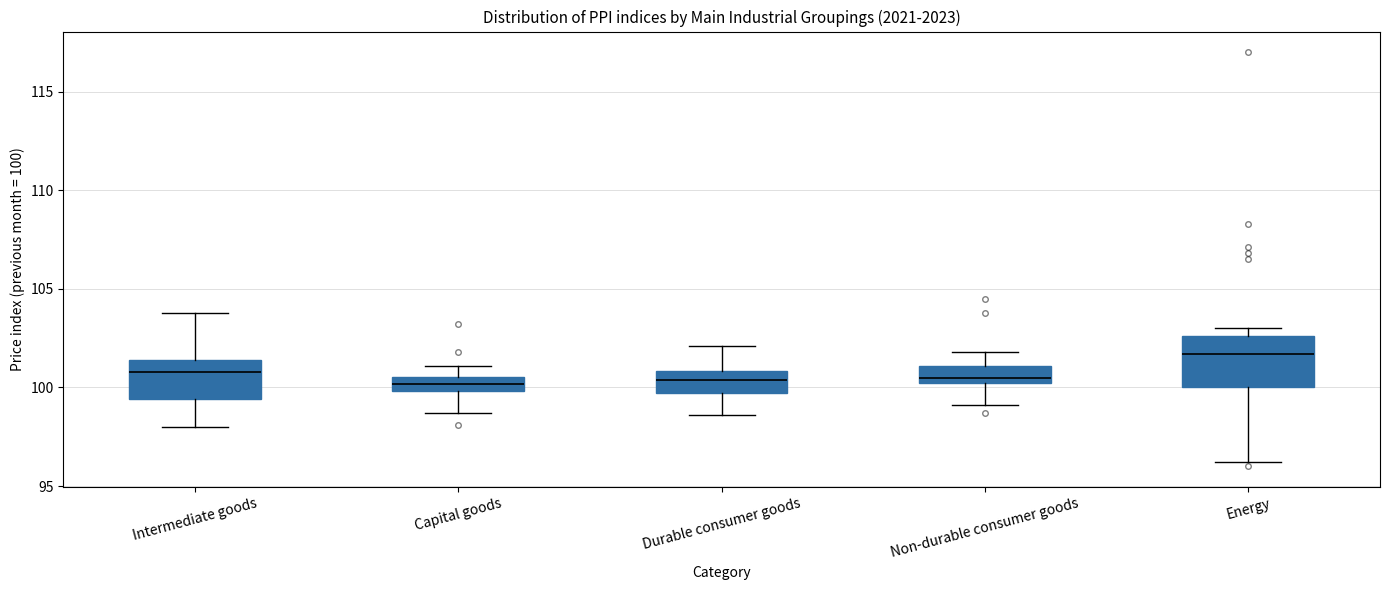

Reading left to right, transcribe this box plot: for each box, give where its median line is, the range the box spans, and where its two whiskers end, as read against the y-axis. The values are not printed on the chart, so give them approximately, as read against the axis.

Intermediate goods: median 101.0, box 99.5 to 101.5, whiskers 98.0 to 104.0
Capital goods: median 100.0 (inside the box), box 100.0 to 100.5, whiskers 98.5 to 101.0
Durable consumer goods: median 100.5, box 99.5 to 101.0, whiskers 98.5 to 102.0
Non-durable consumer goods: median 100.5 (just above the box's lower edge), box 100.5 to 101.0, whiskers 99.0 to 102.0
Energy: median 101.5, box 100.0 to 102.5, whiskers 96.0 to 103.0